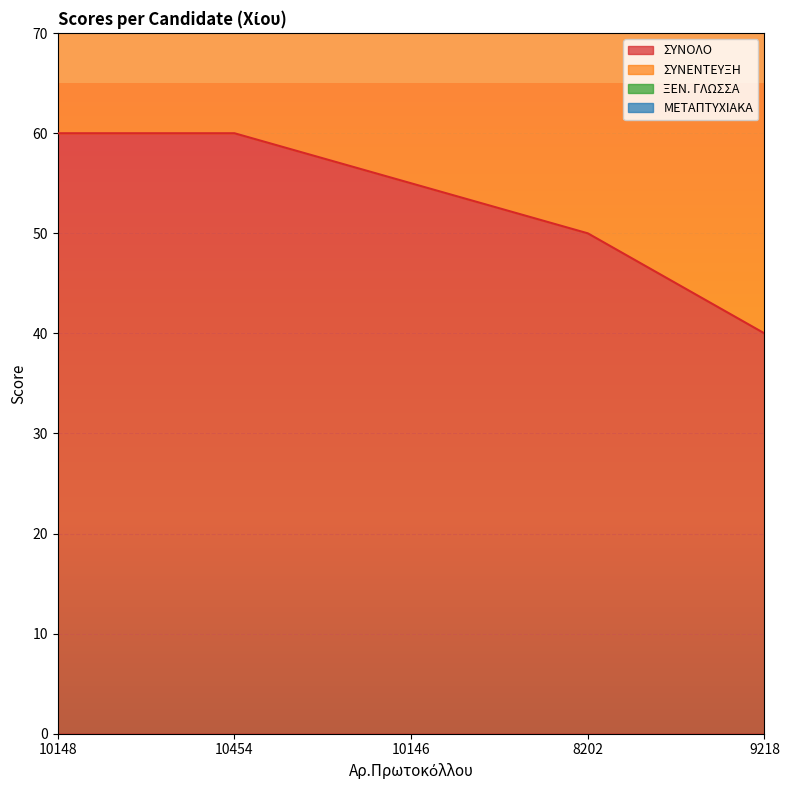

The value of ΣΥΝΟΛΟ at 8202 is 34. True or false?

False